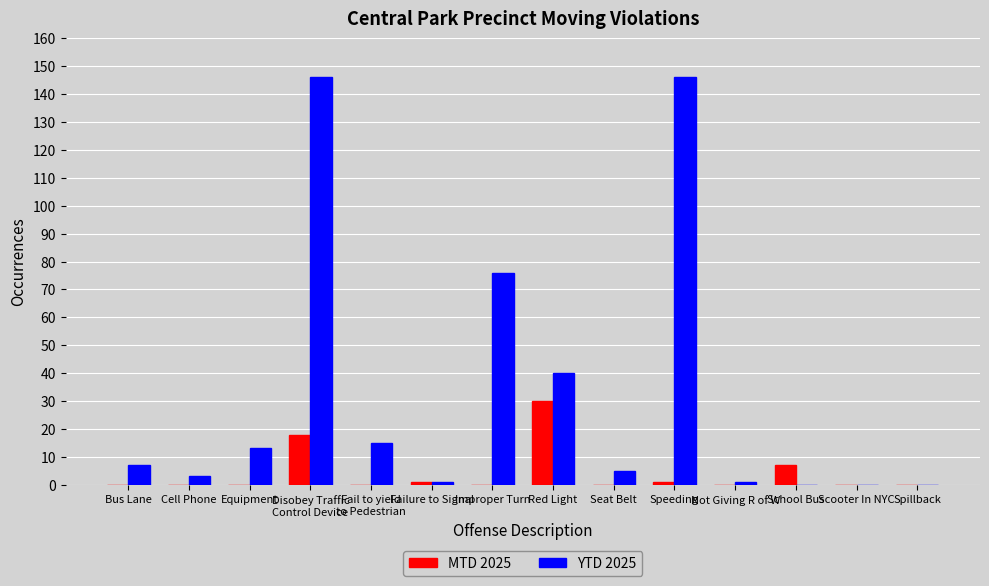

At which label is MTD 2025 closest to 15?

Disobey Traffic
Control Device